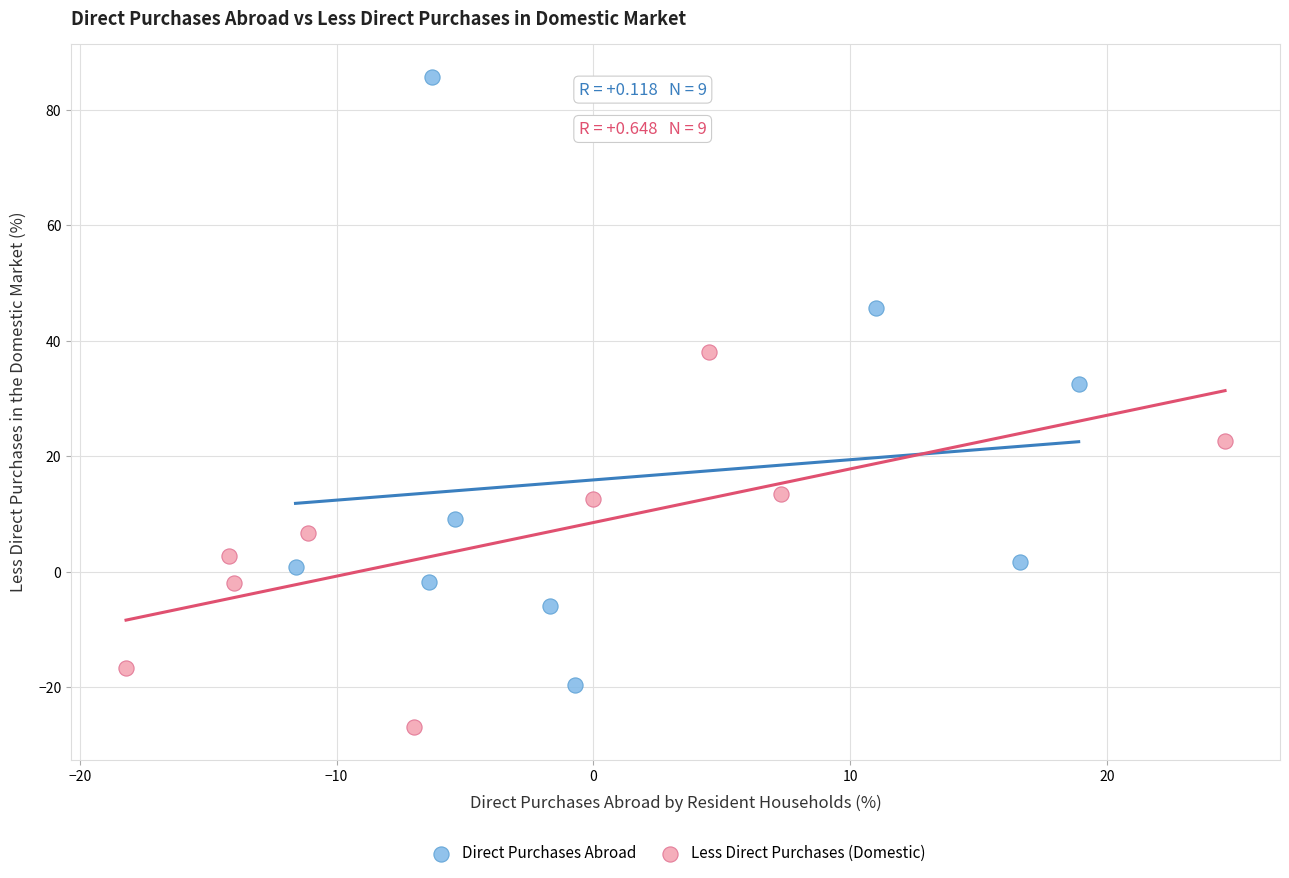

Which series reaches the minimum Y coordinate?

Less Direct Purchases (Domestic)